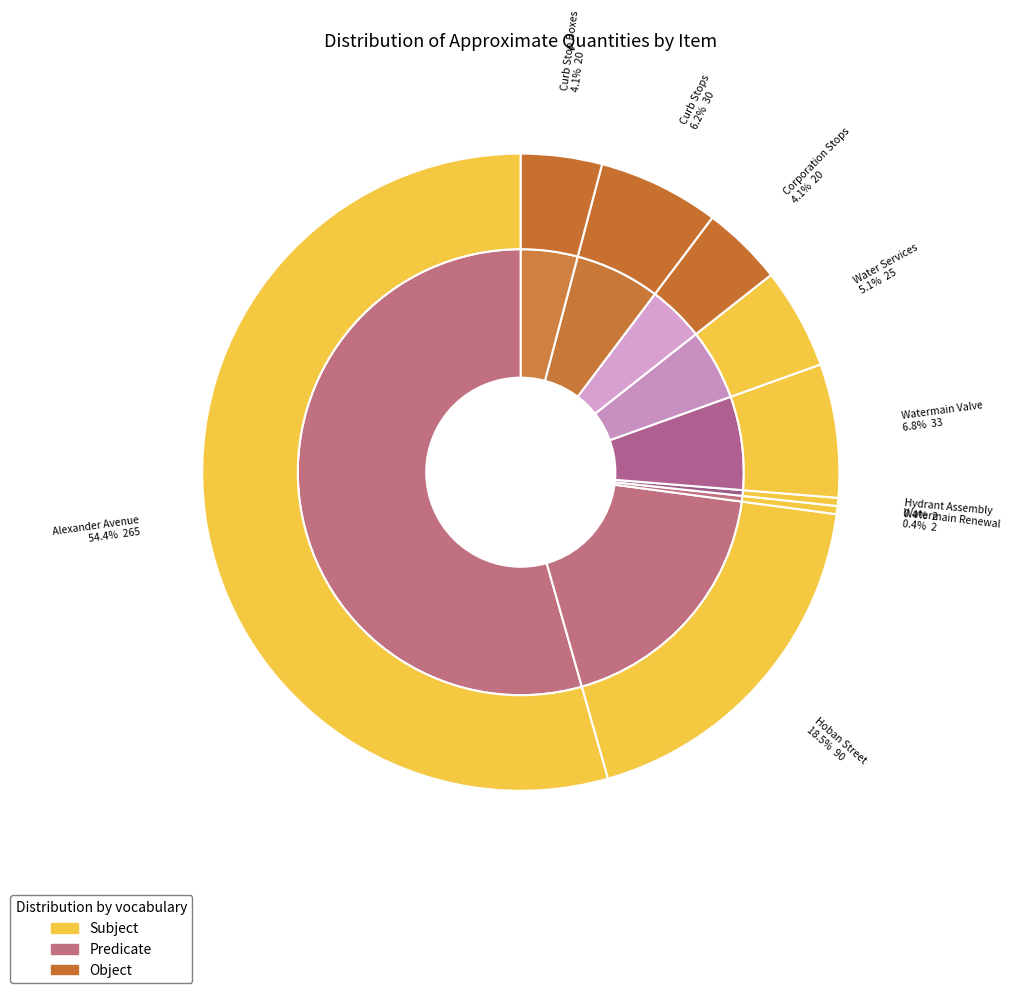

What is the change in value from Watermain Valve to Curb Stop Boxes?

-13